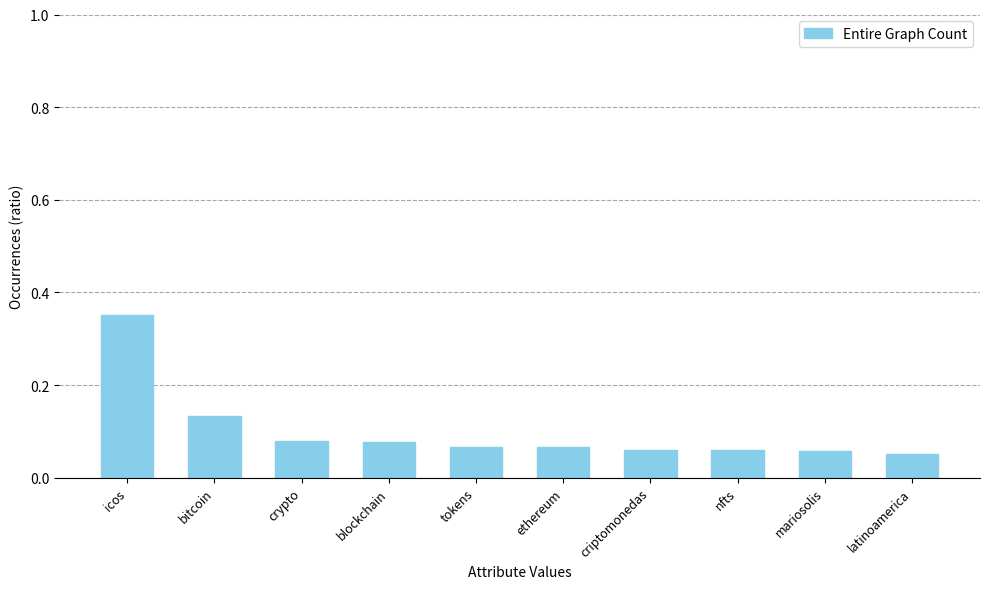

How many values are between 0 and 1?

10